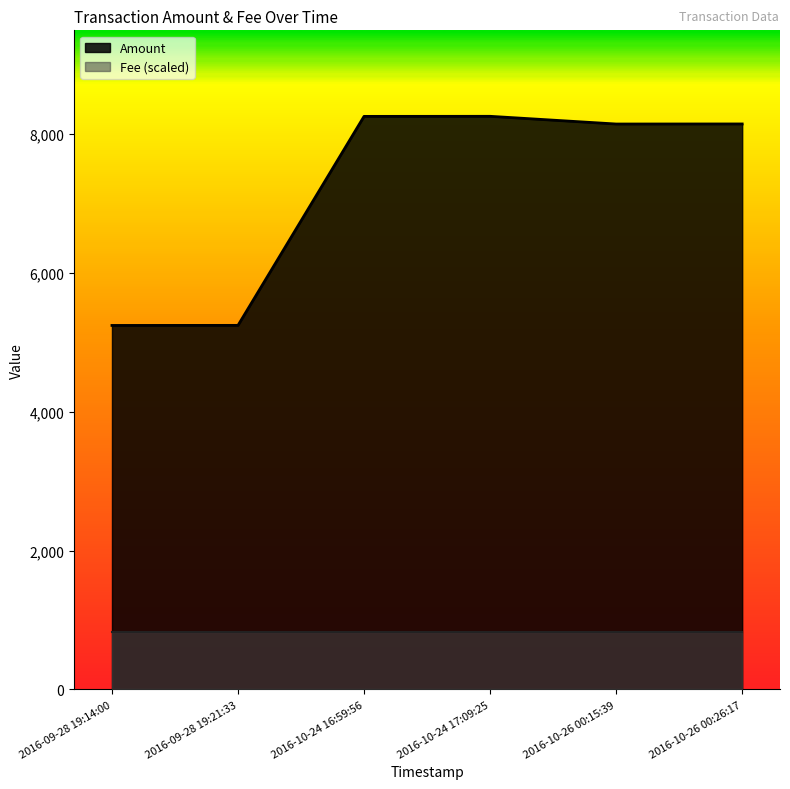

What is the difference between the maximum and minimum values?

3011.1